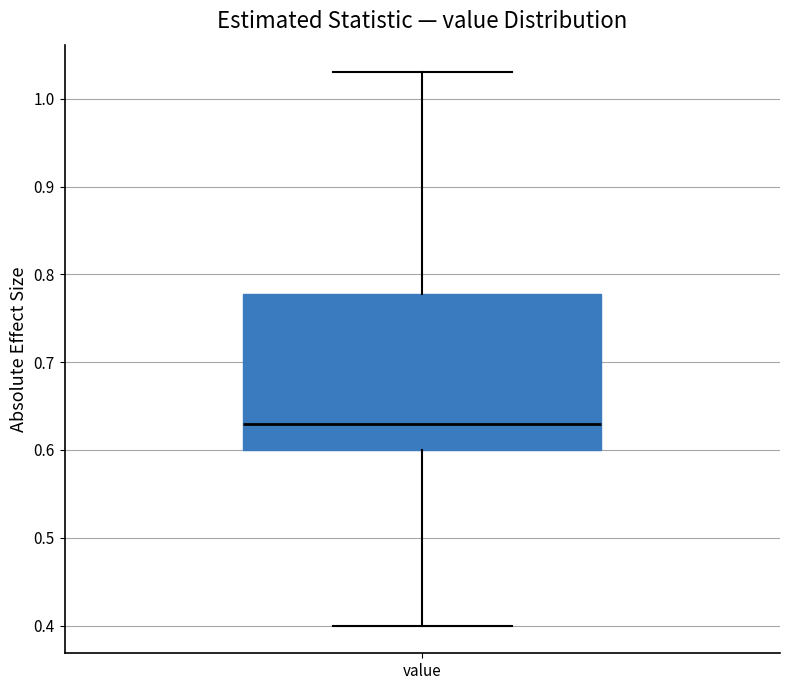

Where is the lower edge of the box for value on the y-axis? The values are not printed on the chart, so give them approximately, as read against the axis.

0.60